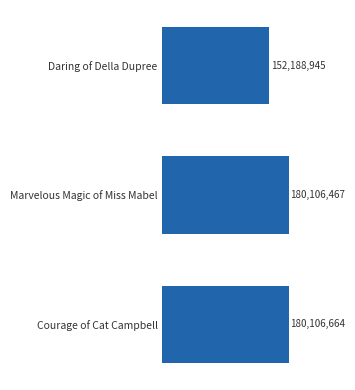

True or false: the data shows 180106664 at Courage of Cat Campbell.

True